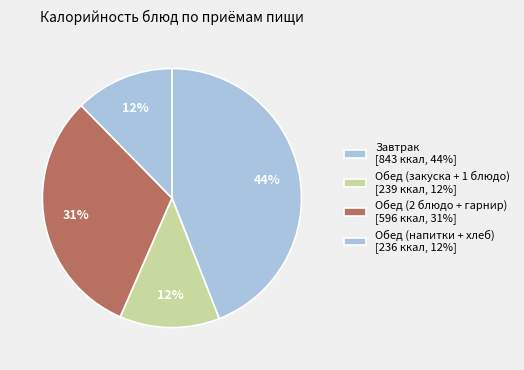

Count the number of slices in the pie.

4